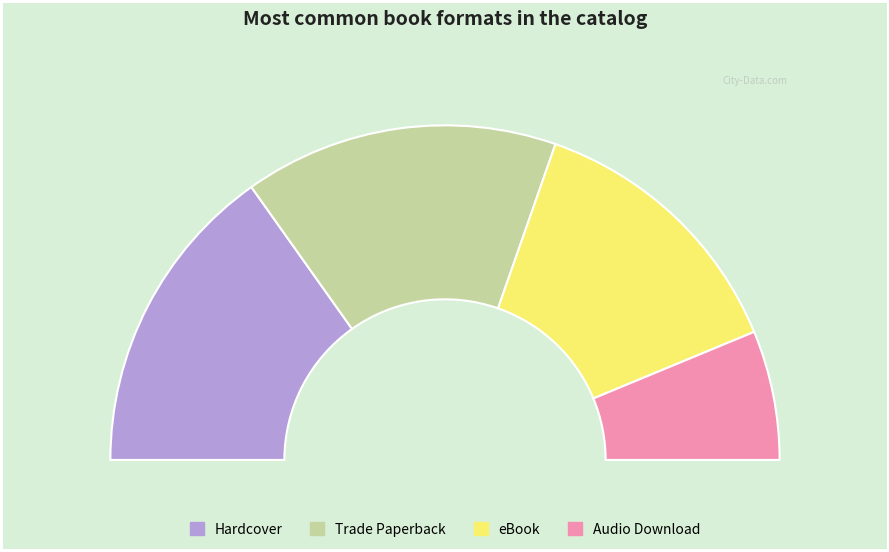

To the nearest percent, what is the difference between the Audio Download and Hardcover slice percentages?

18%